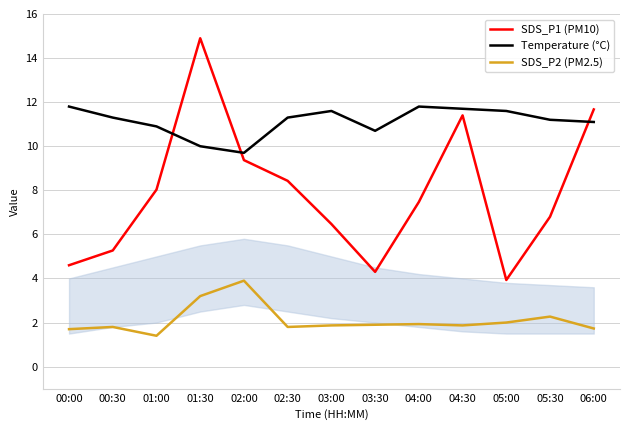

What position from the left is 00:30?

2